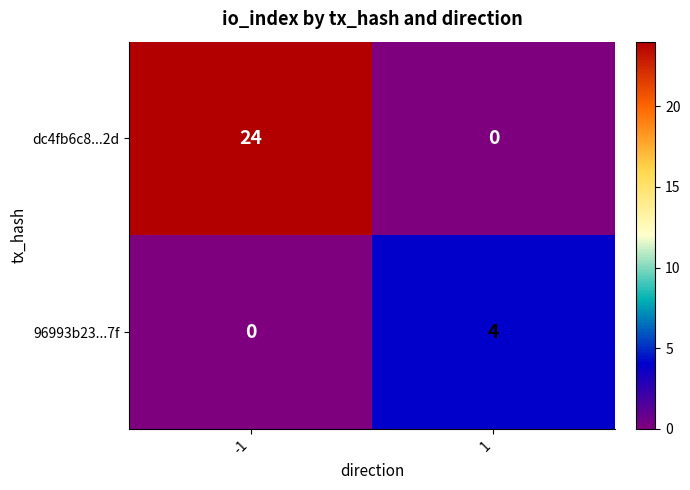

Rank the series at -1 from highest to lowest value.

dc4fb6c8...2d, 96993b23...7f